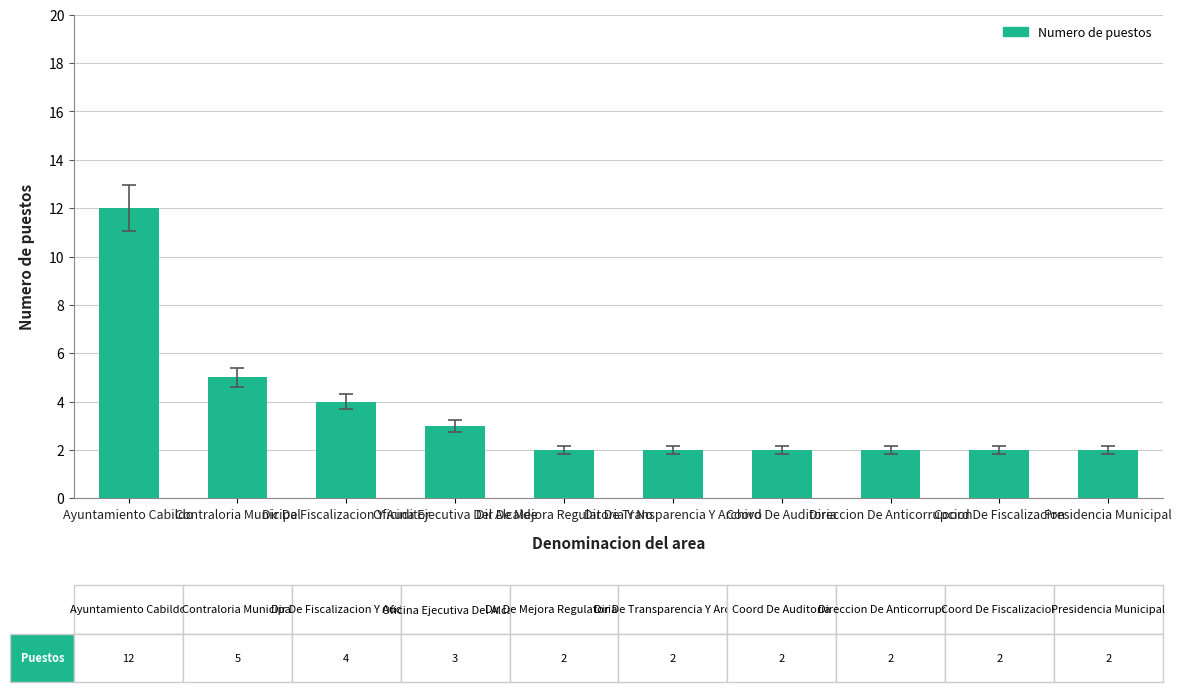

What is the label of the 1st bar from the right?

Presidencia Municipal